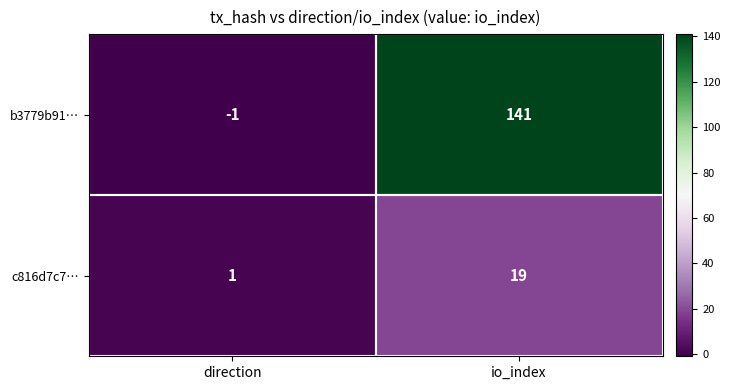

Rank the series by their average value, from lowest to highest.

c816d7c7…, b3779b91…